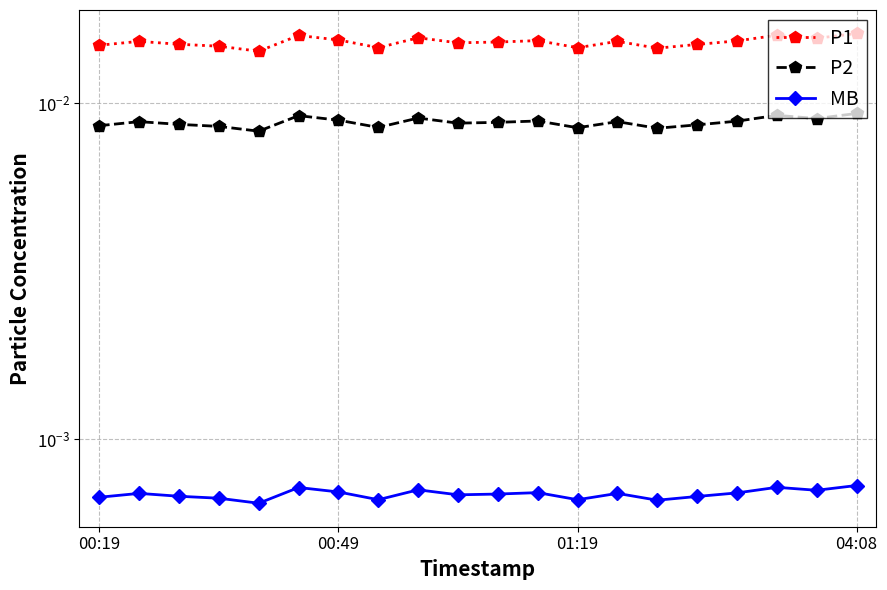

In P1, how many points are higher than both neighbors (excluding endpoints)?

6